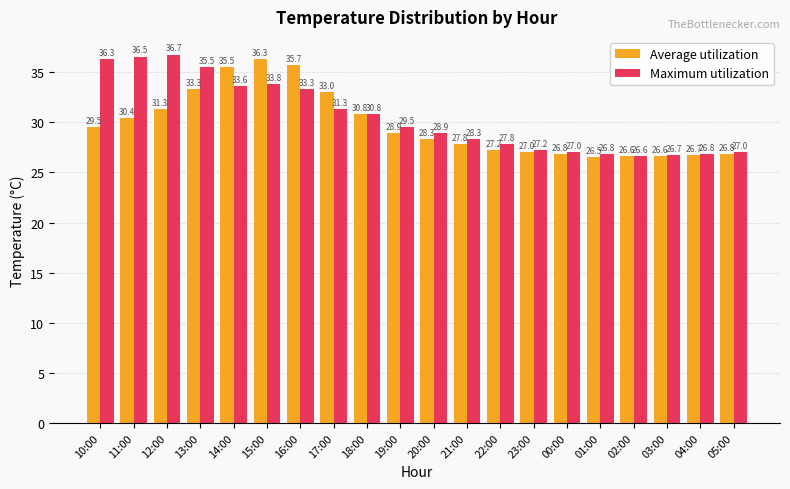

At which label does Average utilization reach its peak?

15:00